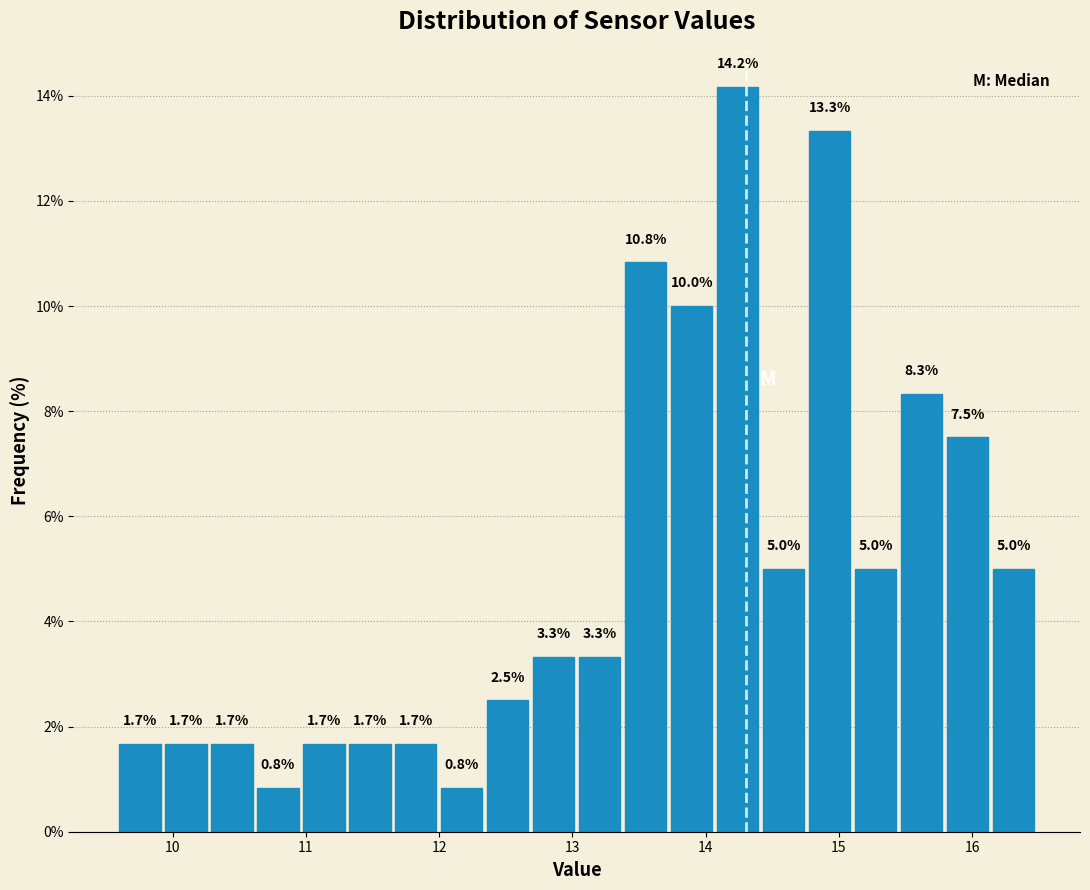

Around what value on the x-axis is the tallest bar? Give the approximate position of its centre, as read against the axis.

14.2